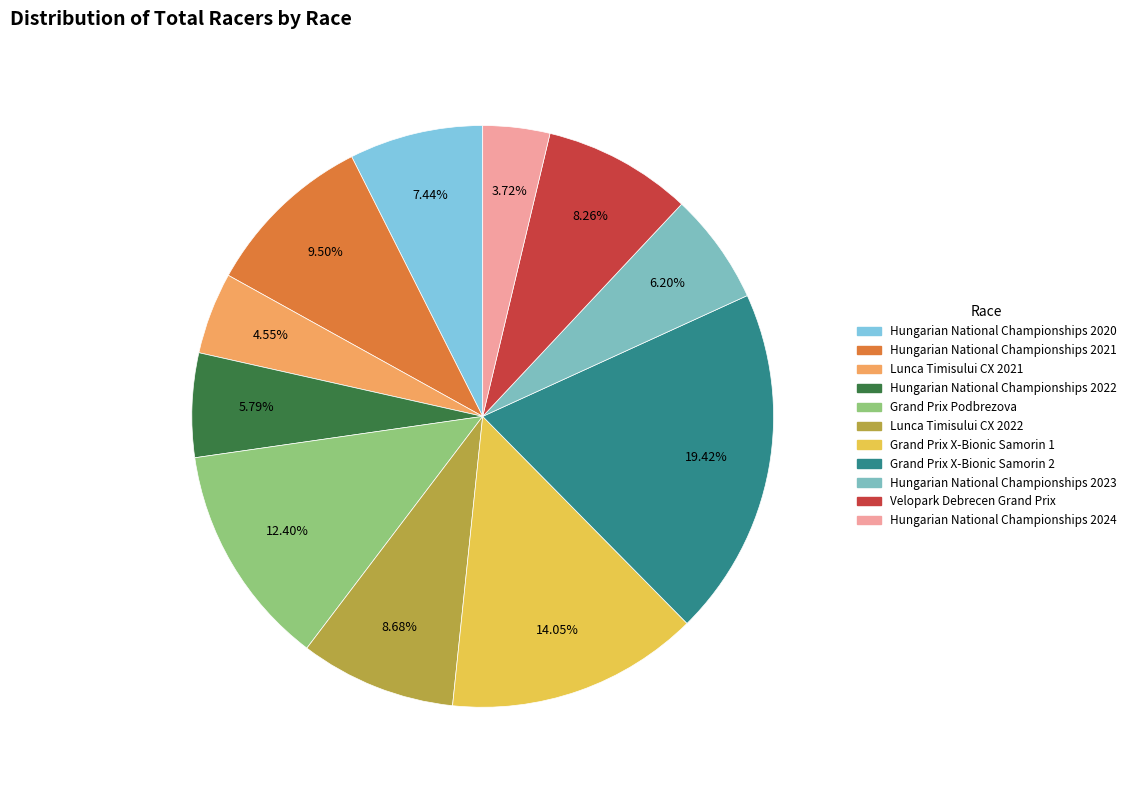

Does Hungarian National Championships 2020 account for over 50% of the chart?

No